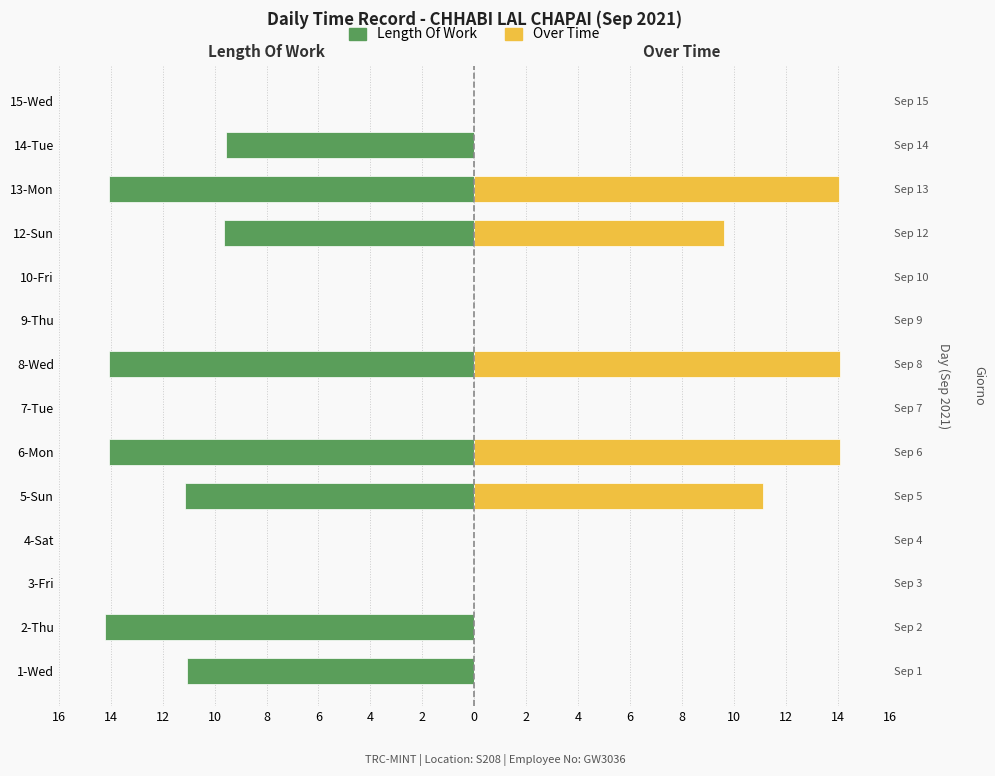

How many values in Length Of Work are below zero?

8